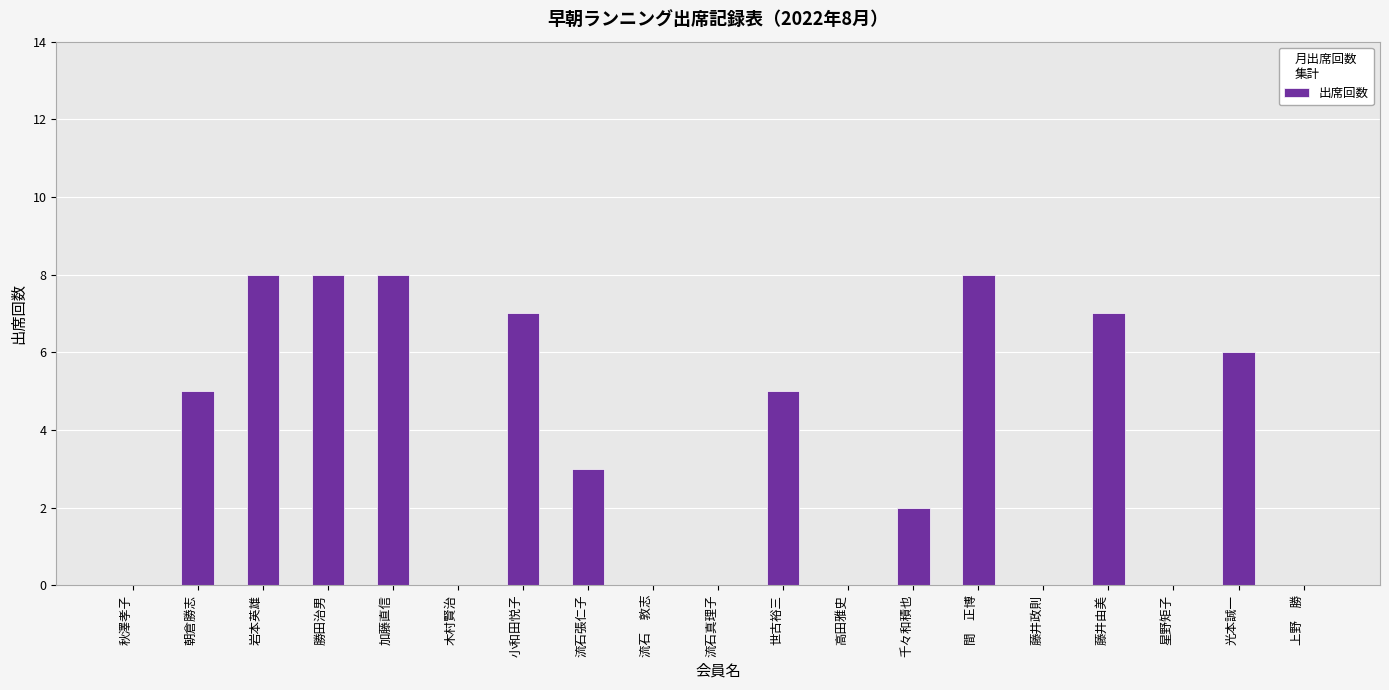

What is the maximum value shown in the chart?

8